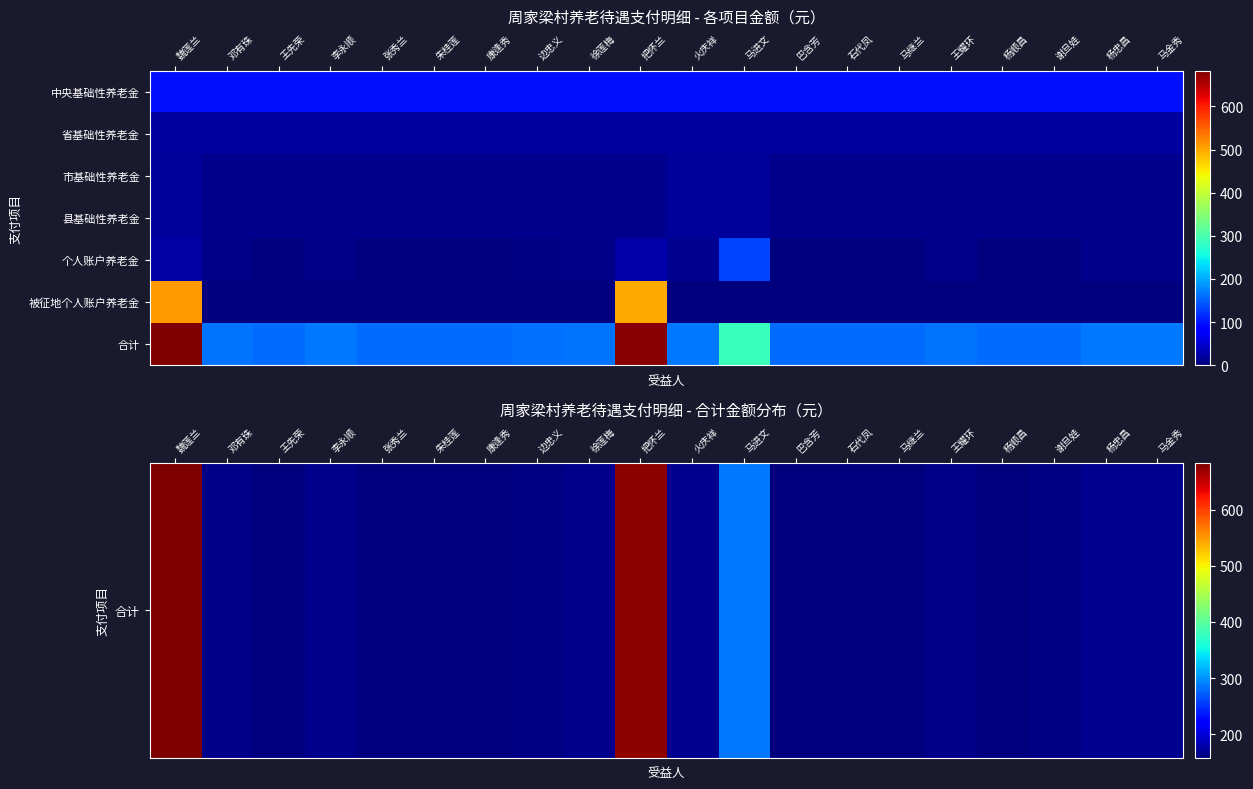

Reading left to right, what are all the values shown in this chart?

合计: 魏莲兰=683.3	邓有珠=163.6	王先荣=158.0	李永顺=166.0	张秀兰=158.0	朱桂莲=158.0	康逢秀=158.0	边忠义=161.3	徐莲梅=164.3	把怀兰=675.7	火庆祥=167.1	马进文=286.9	巴含芳=158.0	石代凤=158.0	马继兰=158.0	王耀环=163.9	杨顺昌=158.0	谢旦娃=160.1	杨忠昌=167.1	马金秀=167.8
省基础性养老金: 魏莲兰=20.0	邓有珠=20.0	王先荣=20.0	李永顺=20.0	张秀兰=20.0	朱桂莲=20.0	康逢秀=20.0	边忠义=20.0	徐莲梅=20.0	把怀兰=20.0	火庆祥=20.0	马进文=20.0	巴含芳=20.0	石代凤=20.0	马继兰=20.0	王耀环=20.0	杨顺昌=20.0	谢旦娃=20.0	杨忠昌=20.0	马金秀=20.0
市基础性养老金: 魏莲兰=18.0	邓有珠=10.0	王先荣=10.0	李永顺=10.0	张秀兰=10.0	朱桂莲=10.0	康逢秀=10.0	边忠义=10.0	徐莲梅=10.0	把怀兰=10.0	火庆祥=18.0	马进文=18.0	巴含芳=10.0	石代凤=10.0	马继兰=10.0	王耀环=10.0	杨顺昌=10.0	谢旦娃=10.0	杨忠昌=10.0	马金秀=10.0
县基础性养老金: 魏莲兰=18.0	邓有珠=10.0	王先荣=10.0	李永顺=10.0	张秀兰=10.0	朱桂莲=10.0	康逢秀=10.0	边忠义=10.0	徐莲梅=10.0	把怀兰=10.0	火庆祥=18.0	马进文=18.0	巴含芳=10.0	石代凤=10.0	马继兰=10.0	王耀环=10.0	杨顺昌=10.0	谢旦娃=10.0	杨忠昌=10.0	马金秀=10.0
个人账户养老金: 魏莲兰=21.6	邓有珠=5.6	王先荣=0.0	李永顺=8.0	张秀兰=0.0	朱桂莲=0.0	康逢秀=0.0	边忠义=3.3	徐莲梅=6.3	把怀兰=25.0	火庆祥=13.1	马进文=132.9	巴含芳=0.0	石代凤=0.0	马继兰=0.0	王耀环=9.9	杨顺昌=0.0	谢旦娃=2.1	杨忠昌=9.1	马金秀=9.8
被征地个人账户养老金: 魏莲兰=507.6	邓有珠=0.0	王先荣=0.0	李永顺=0.0	张秀兰=0.0	朱桂莲=0.0	康逢秀=0.0	边忠义=0.0	徐莲梅=0.0	把怀兰=496.8	火庆祥=0.0	马进文=0.0	巴含芳=0.0	石代凤=0.0	马继兰=0.0	王耀环=0.0	杨顺昌=0.0	谢旦娃=0.0	杨忠昌=0.0	马金秀=0.0
合计: 魏莲兰=683.3	邓有珠=163.6	王先荣=158.0	李永顺=166.0	张秀兰=158.0	朱桂莲=158.0	康逢秀=158.0	边忠义=161.3	徐莲梅=164.3	把怀兰=675.7	火庆祥=167.1	马进文=286.9	巴含芳=158.0	石代凤=158.0	马继兰=158.0	王耀环=163.9	杨顺昌=158.0	谢旦娃=160.1	杨忠昌=167.1	马金秀=167.8